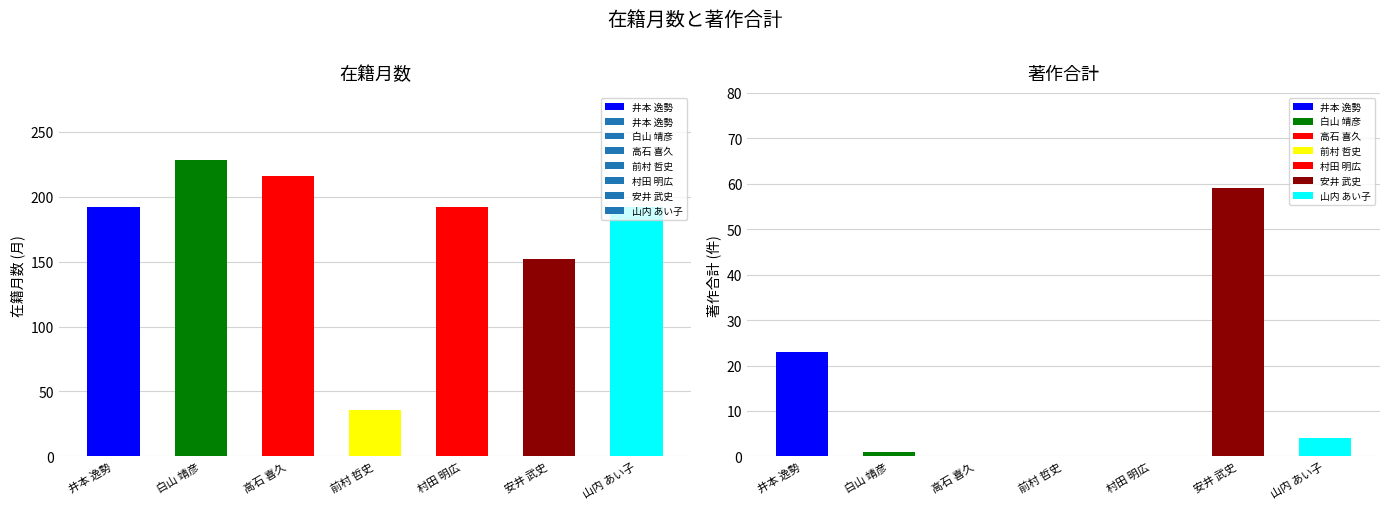

Are the bars horizontal?

No